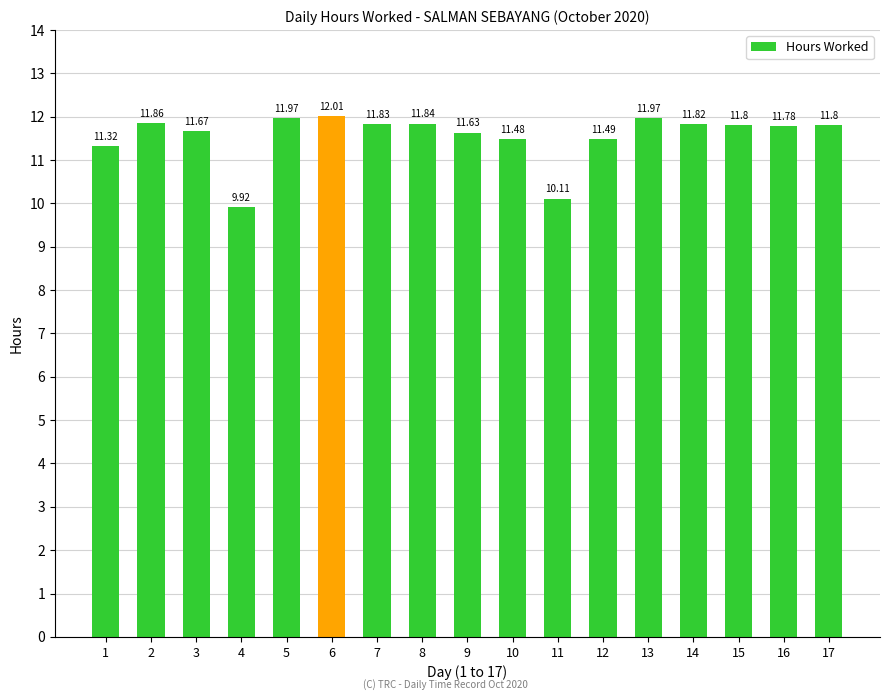

Are the bars grouped side by side (vs. stacked)?

No